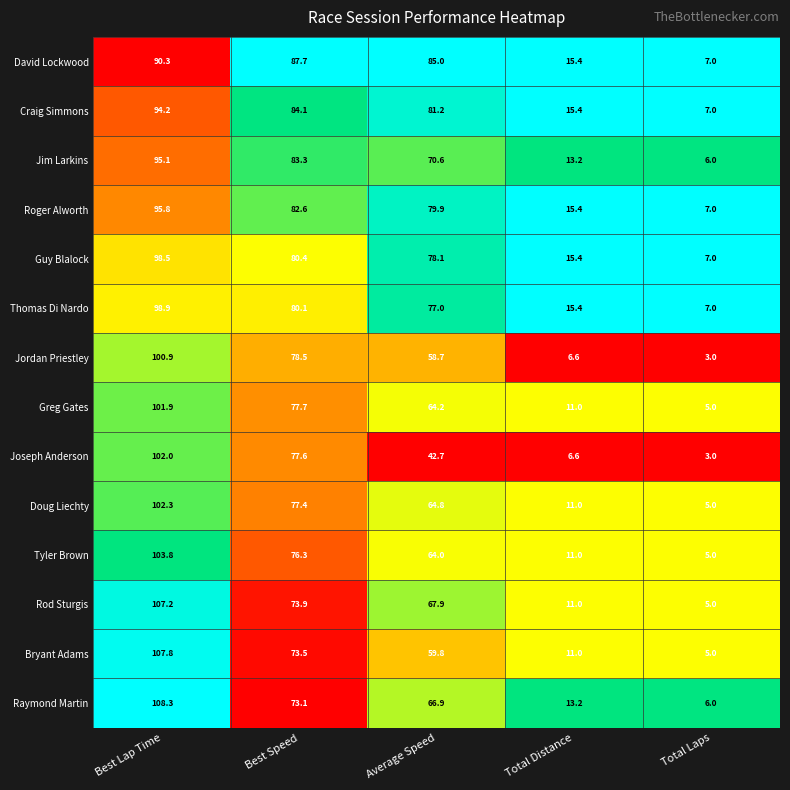

What value does the Roger Alworth series have at Average Speed?

79.9